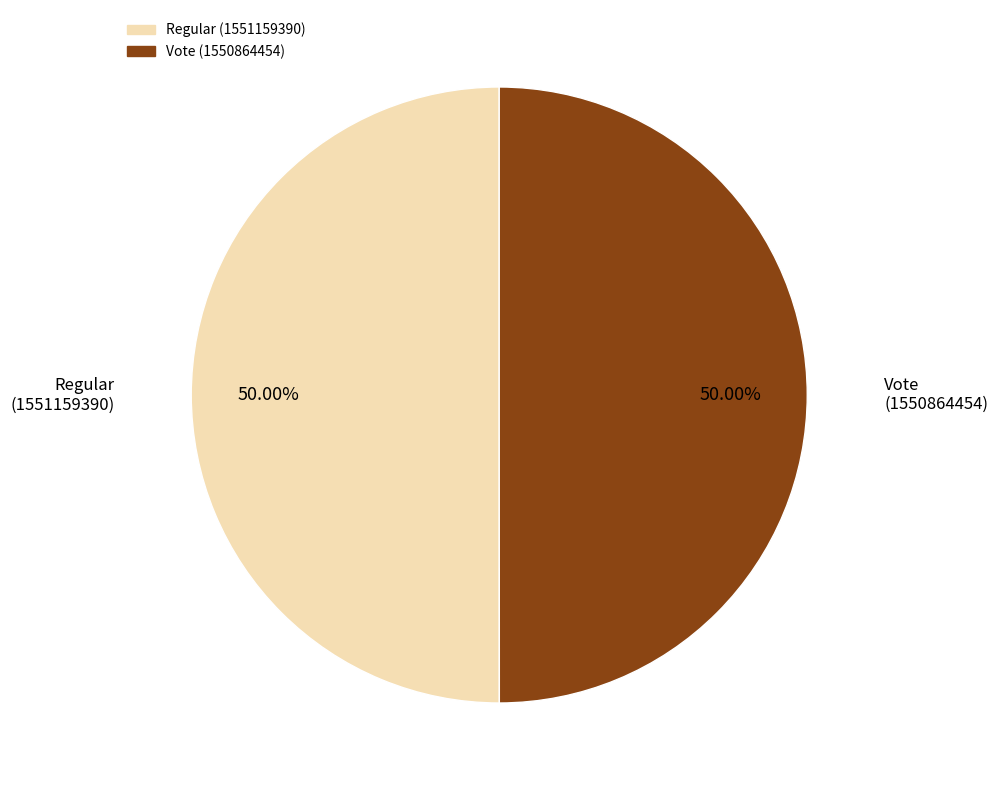

The Vote slice represents 50% of the pie. True or false?

True